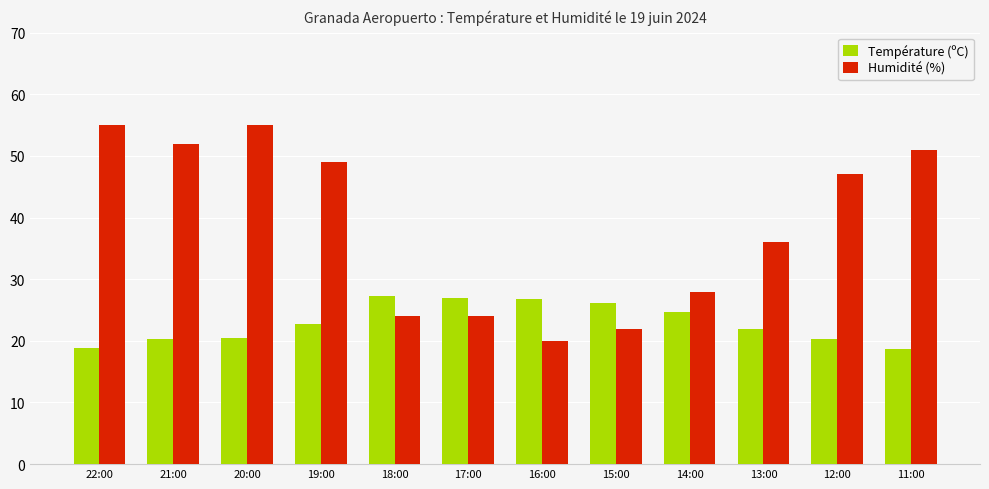

What is the label of the 10th bar from the right?

20:00